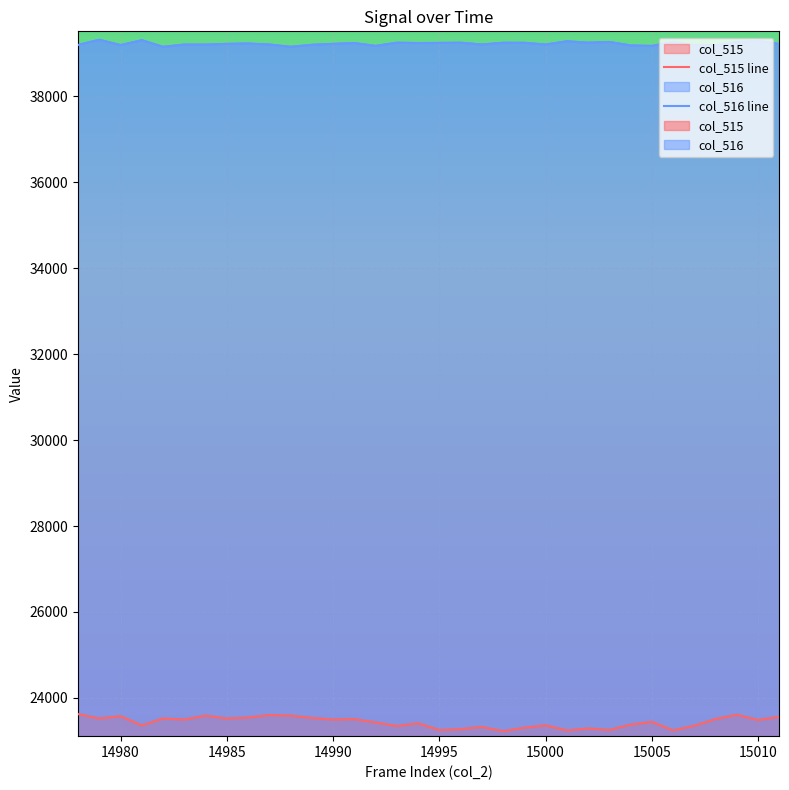

Which series has the largest total across all categories?

col_516 line